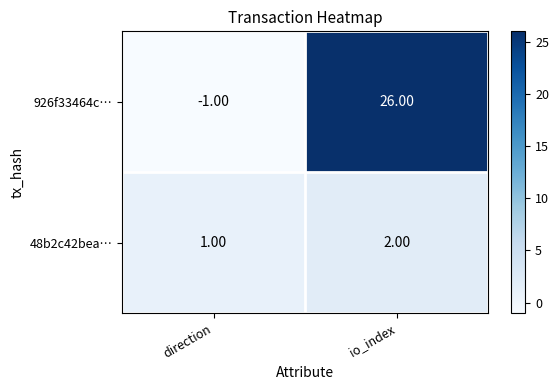

What is the sum of the 926f33464c… values at direction and io_index?

25